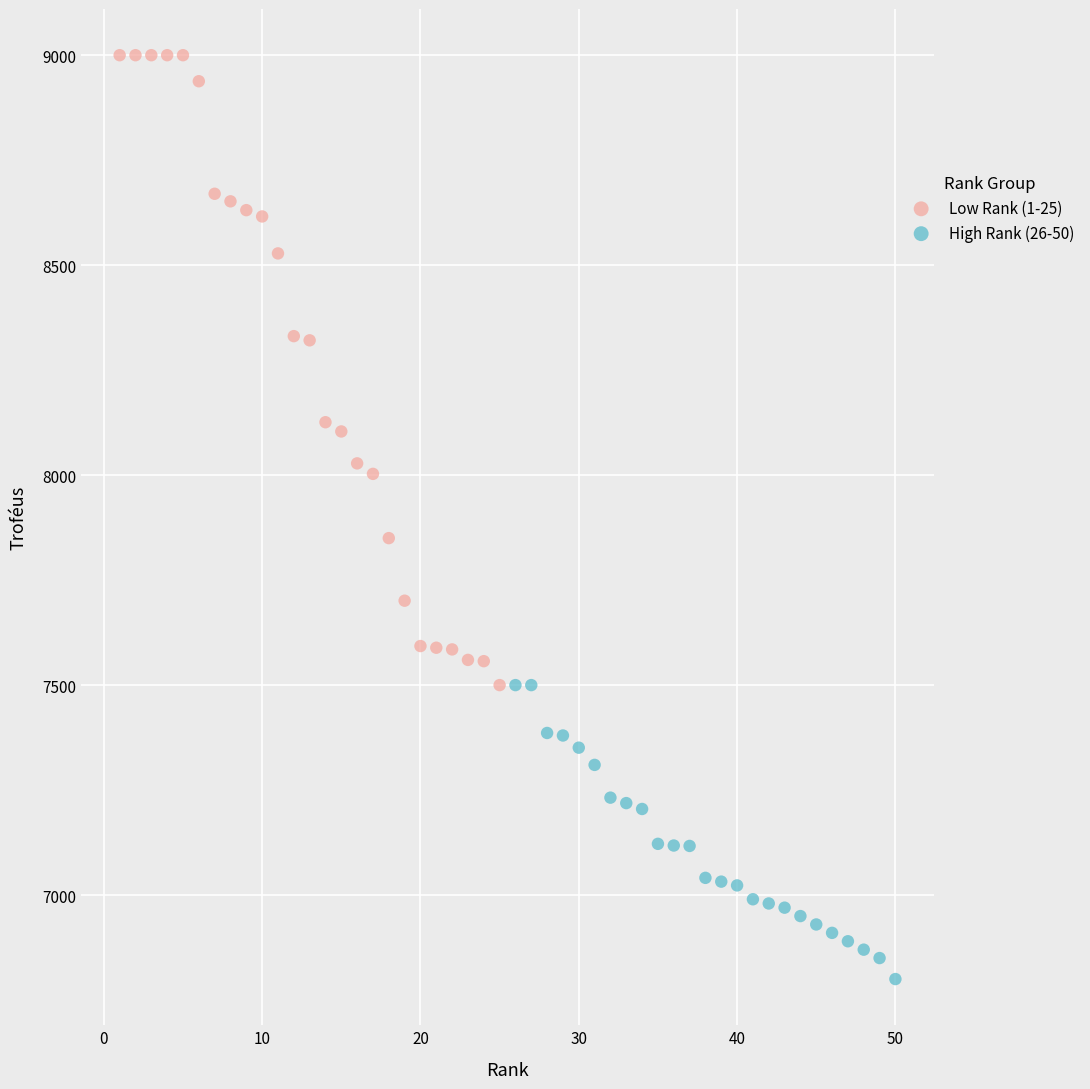

Which series reaches the maximum Y coordinate?

Low Rank (1-25)